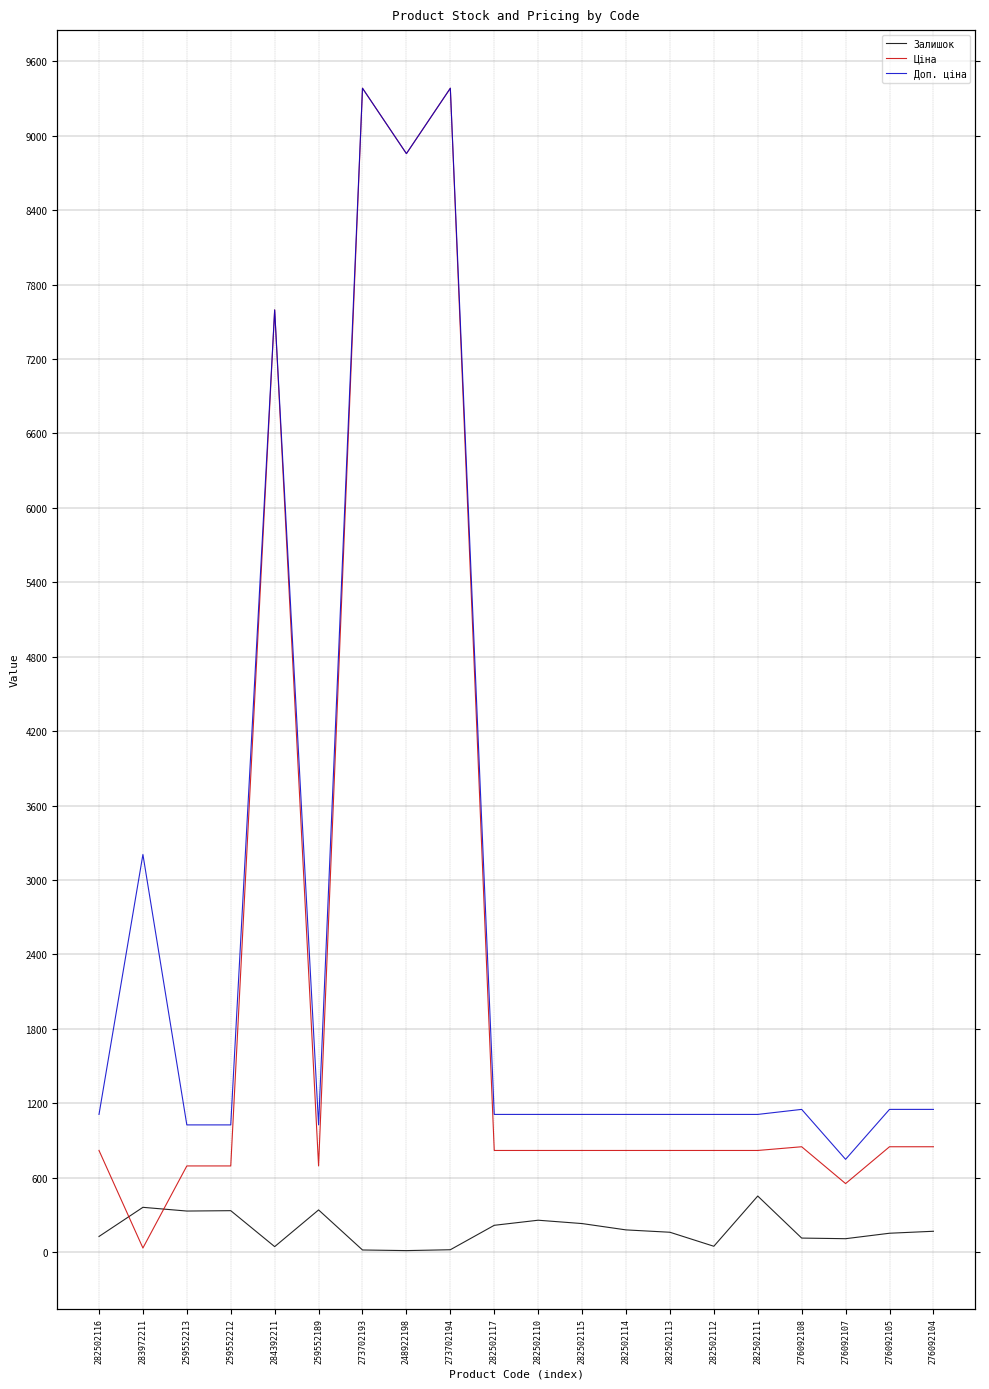

Which series has the largest range (max minus min)?

Ціна